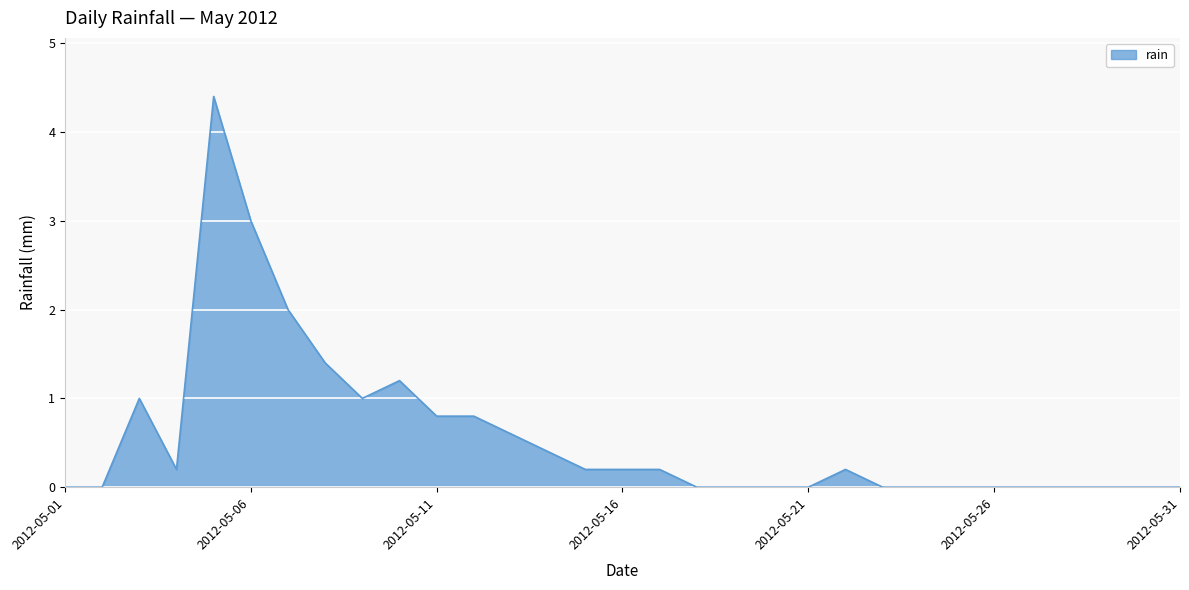

What is the maximum value shown in the chart?

4.4